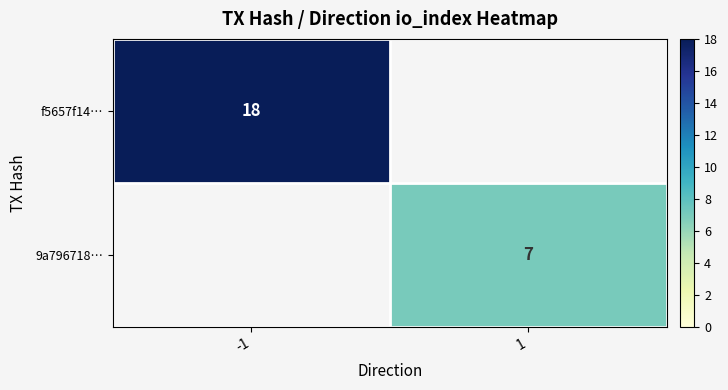

Is it true that f5657f14… equals 18 at -1?

True